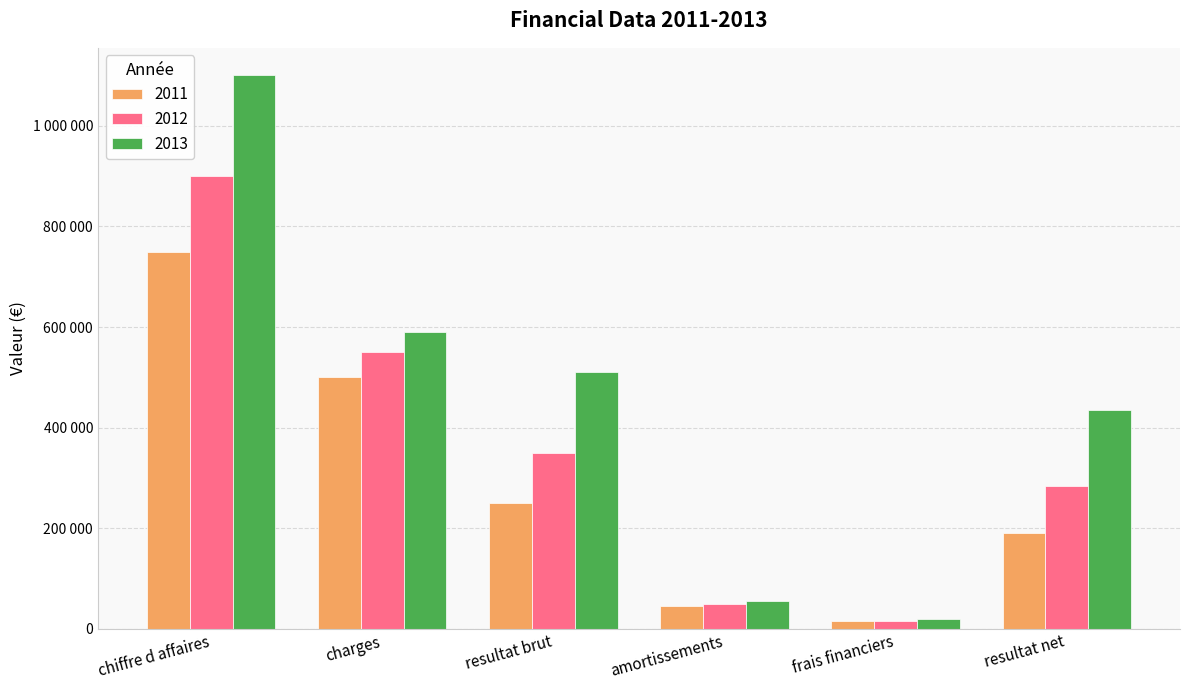

What is the value of the 2013 bar at the 2nd from the left?

590000